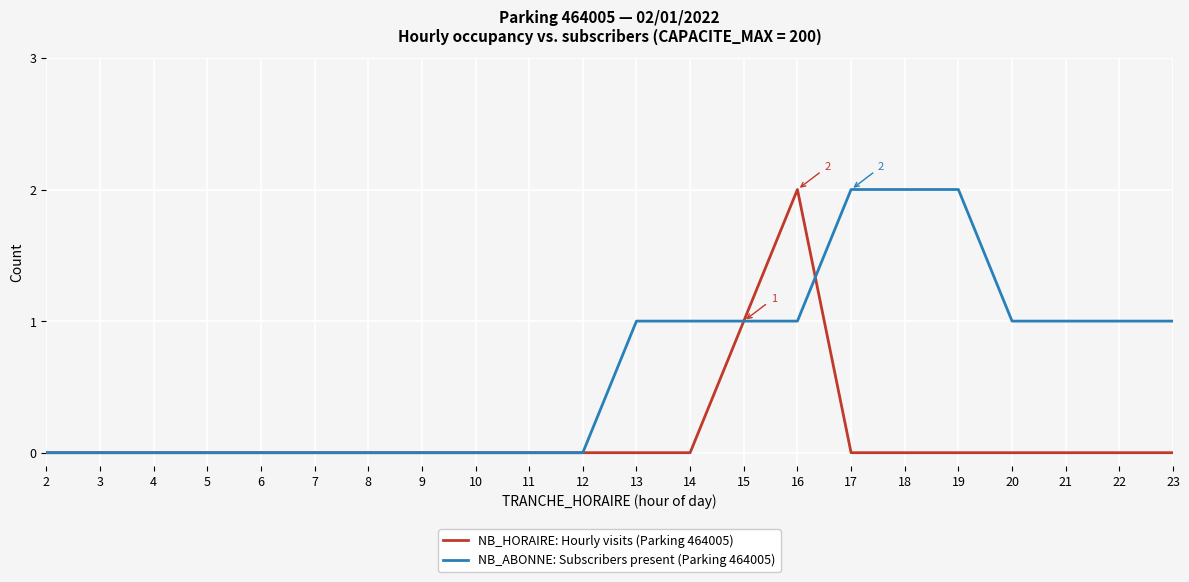

List the series in order of their overall mean, highest first.

NB_ABONNE: Subscribers present (Parking 464005), NB_HORAIRE: Hourly visits (Parking 464005)